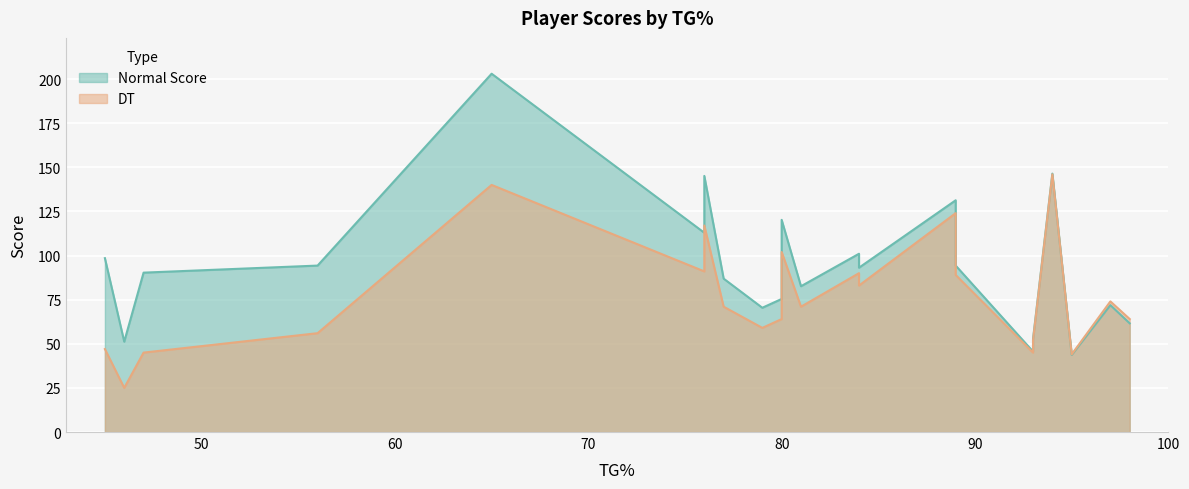

What is the average value of the Normal Score series?

95.4